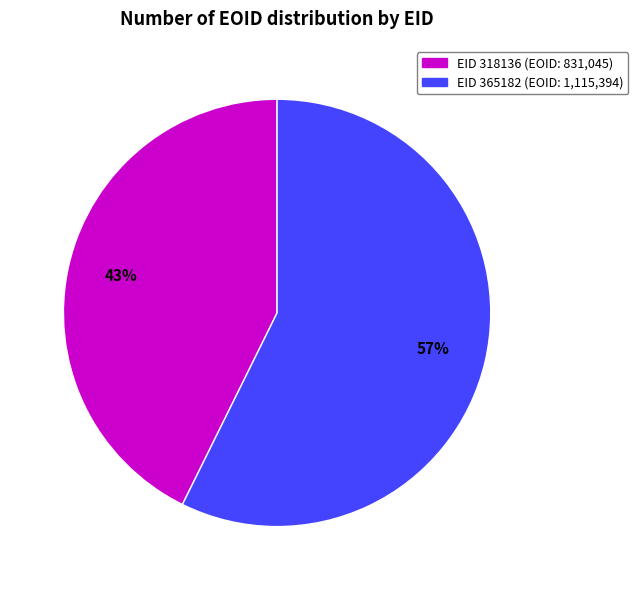

Is it true that EID 318136 (EOID: 831,045) is 43% of the pie?

True